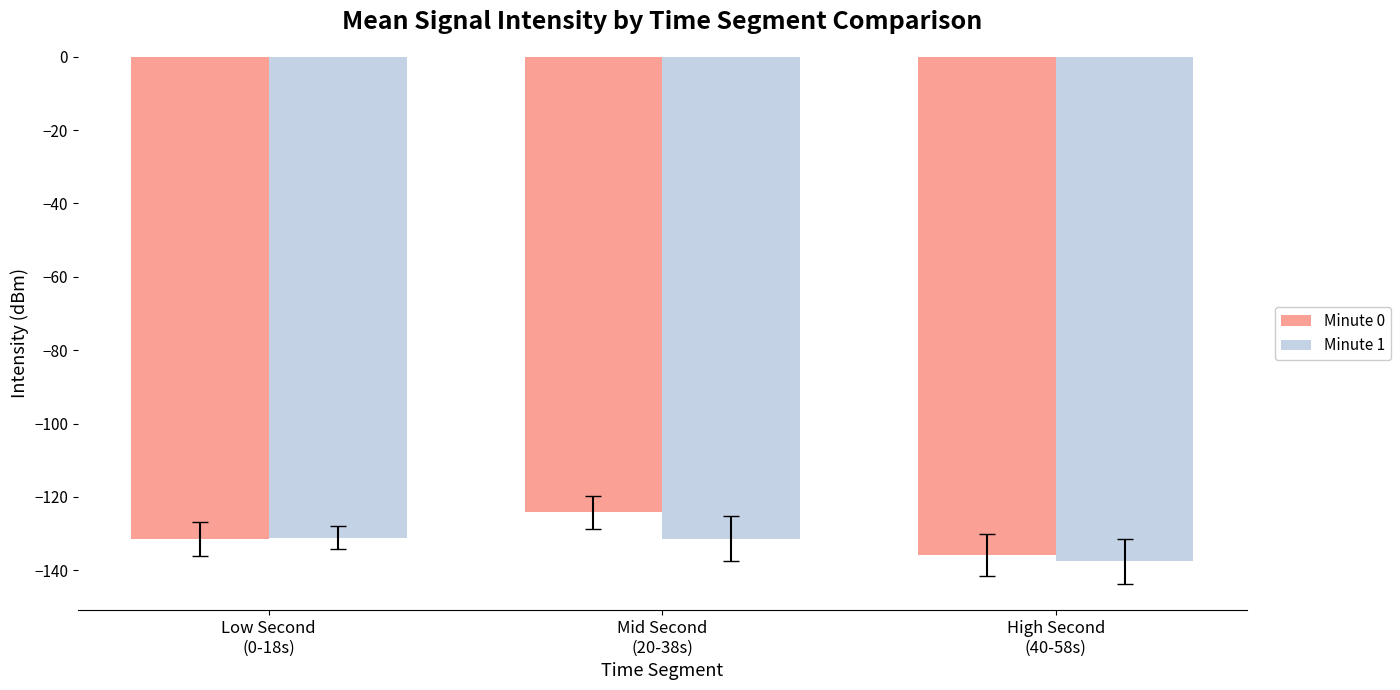

What is the sum of all Minute 1 values?

-400.1